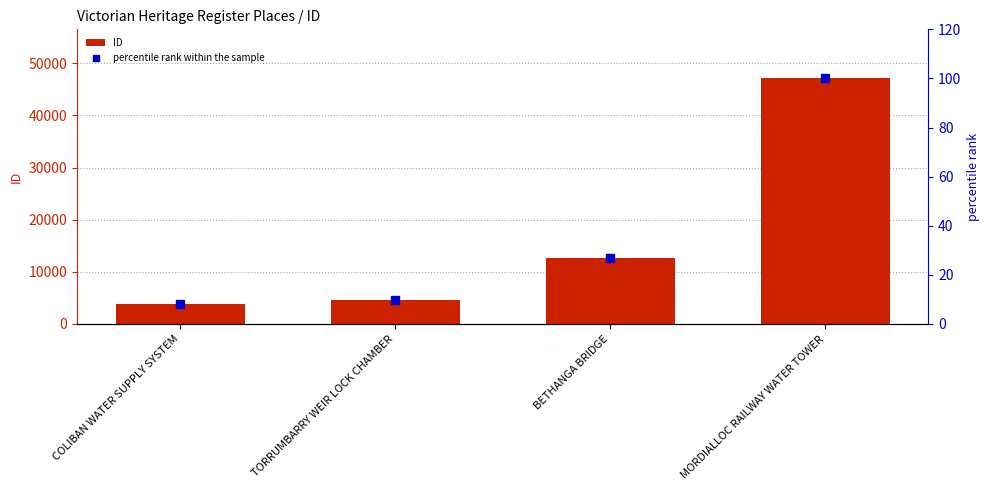

At which category is the sum across all series the highest?

MORDIALLOC RAILWAY WATER TOWER